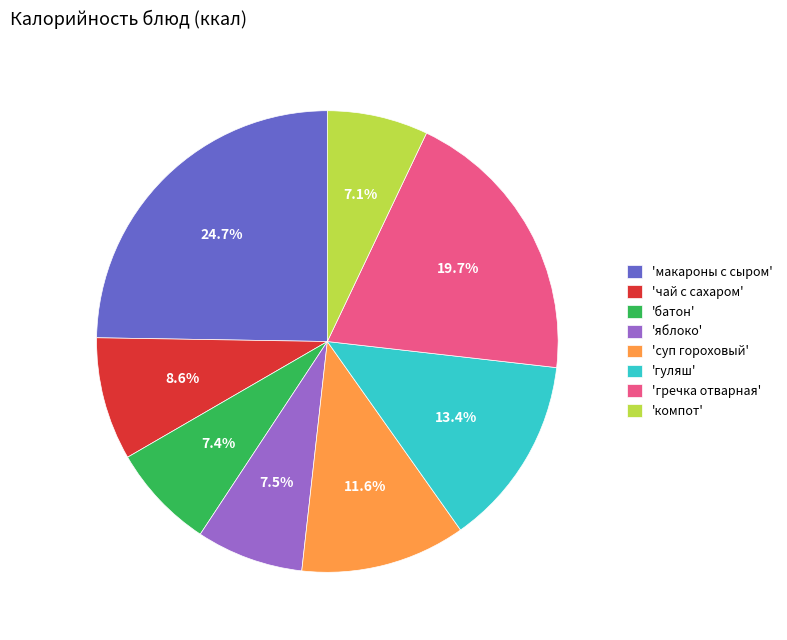

Approximately how many times larger is the value at 'гречка отварная' compared to 'чай с сахаром'?

2.3